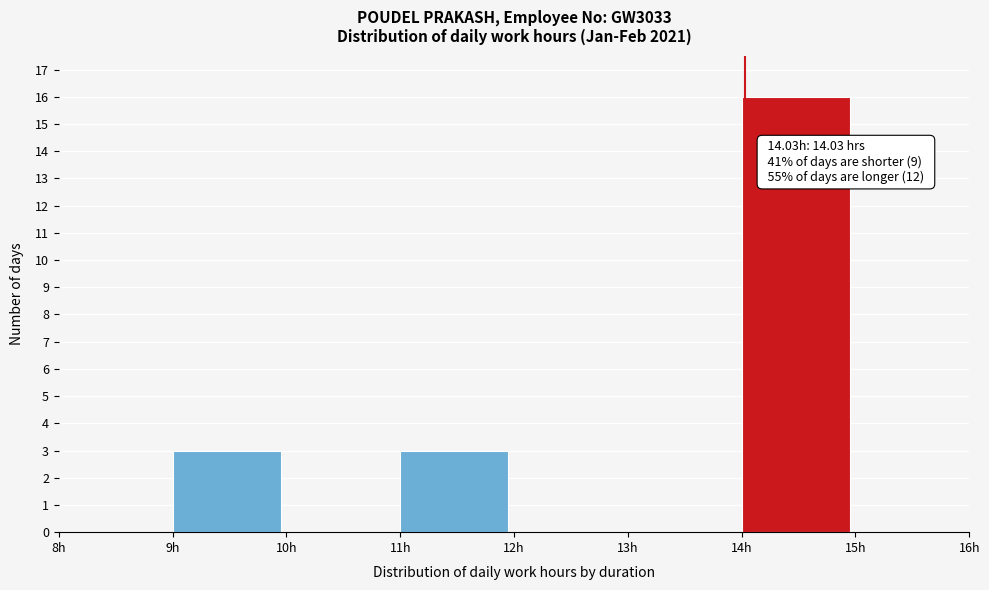

Which range on the x-axis has the tallest bar?

14 to 15